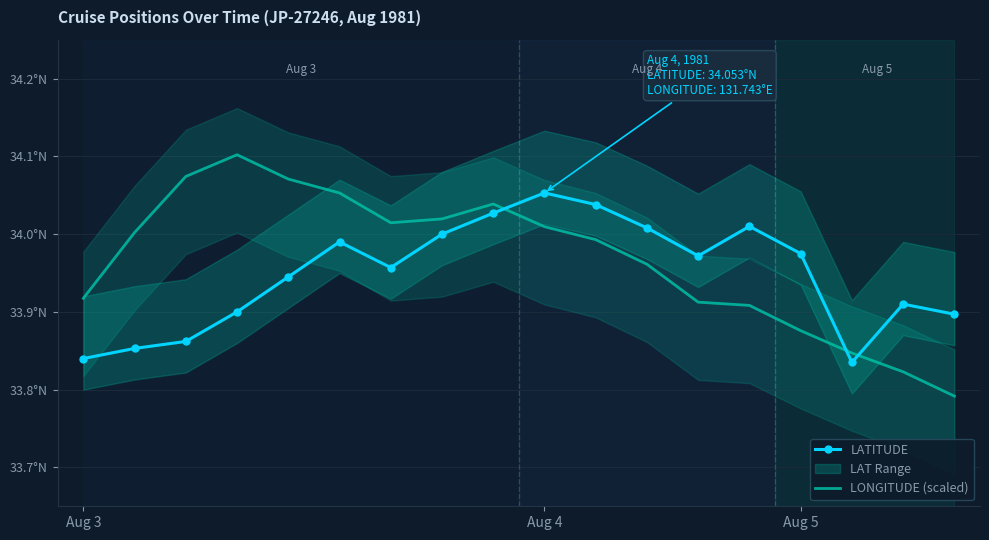

How many interior local peaks does the LATITUDE series have?

4